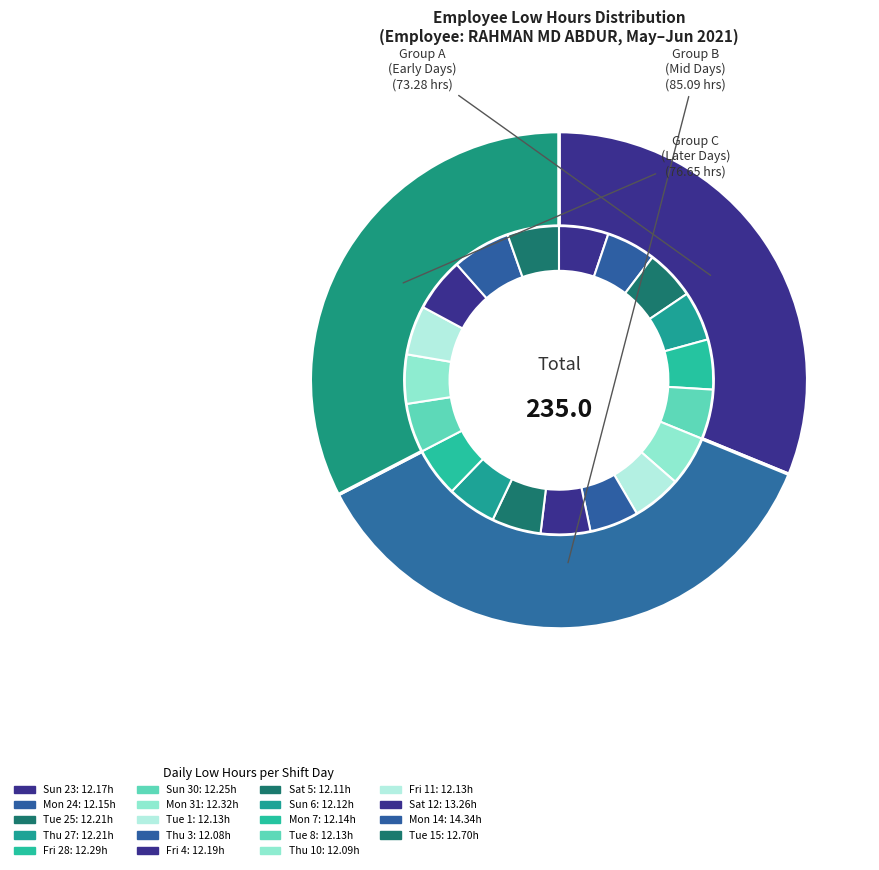

True or false: Sat 5 accounts for 1% of the total.

False